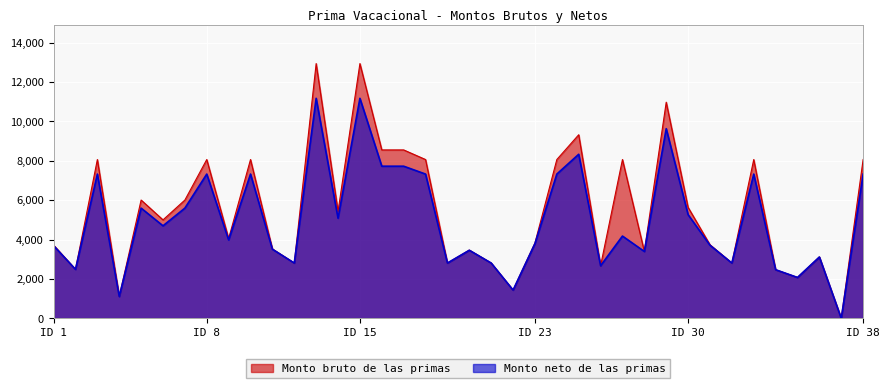

True or false: Monto bruto de las primas and Monto neto de las primas cross at least once.

False